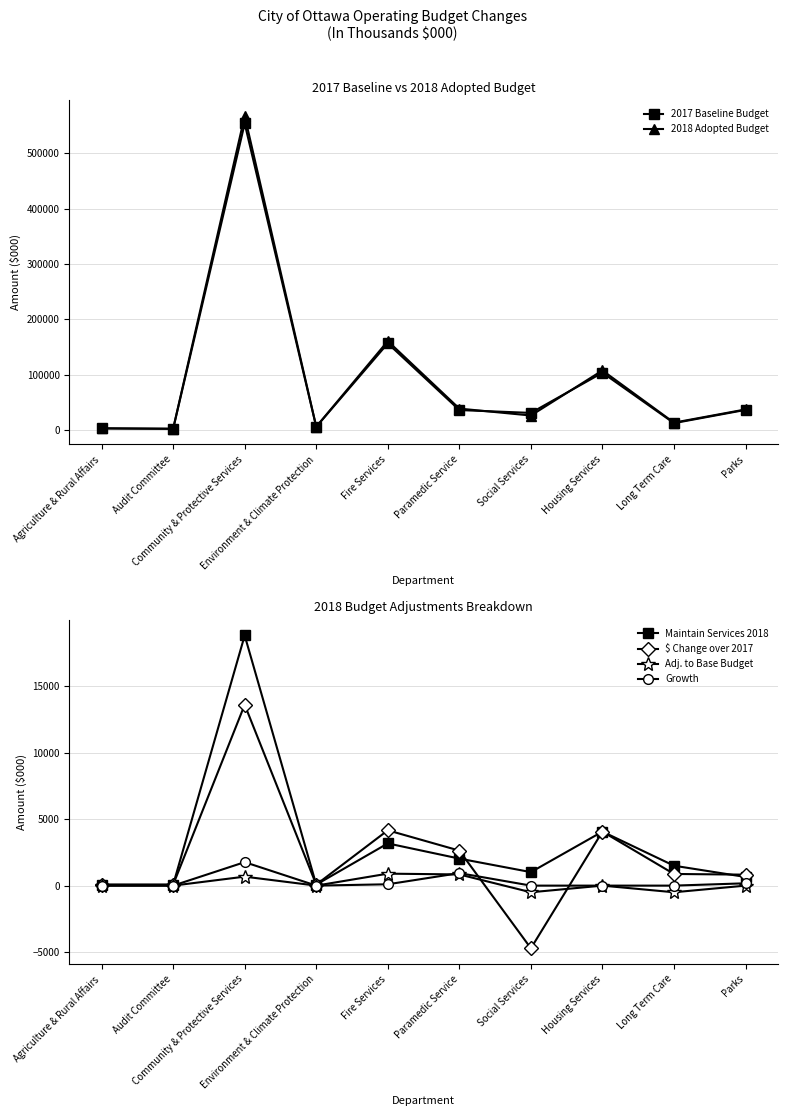

How many lines are shown in the chart?

6